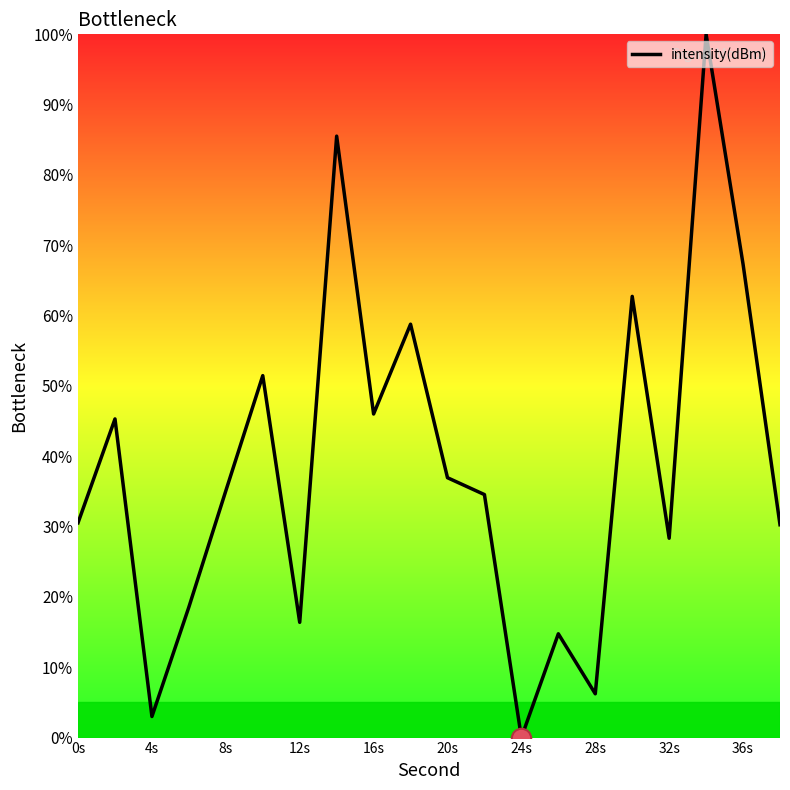

What is the difference between the maximum and minimum values?

100.0